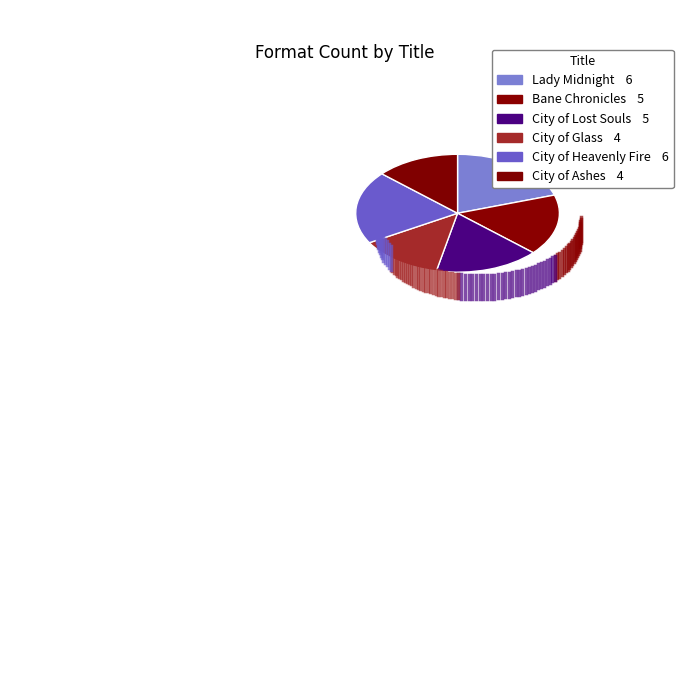

True or false: City of Ashes accounts for 13% of the total.

True